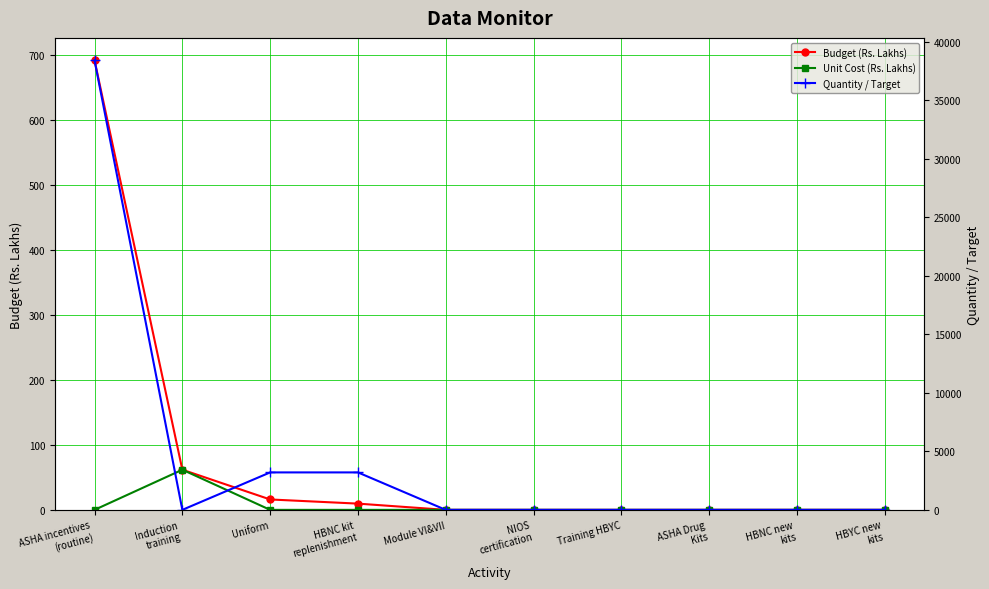

Which series has the largest total across all categories?

Quantity / Target